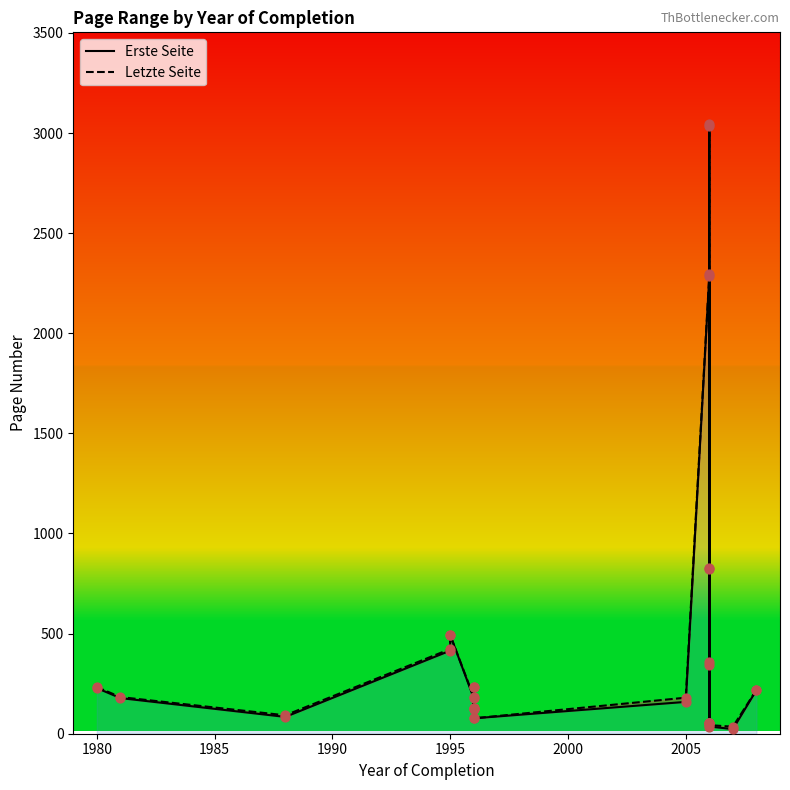

Which series contains the lowest Y value?

Erste Seite